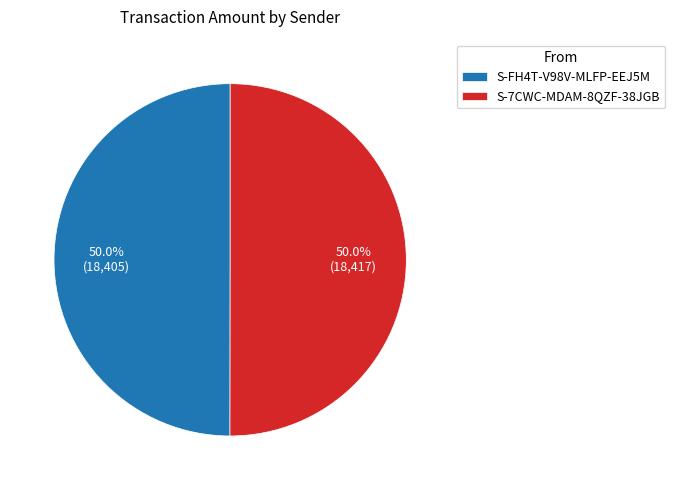

How many slices are in this pie chart?

2